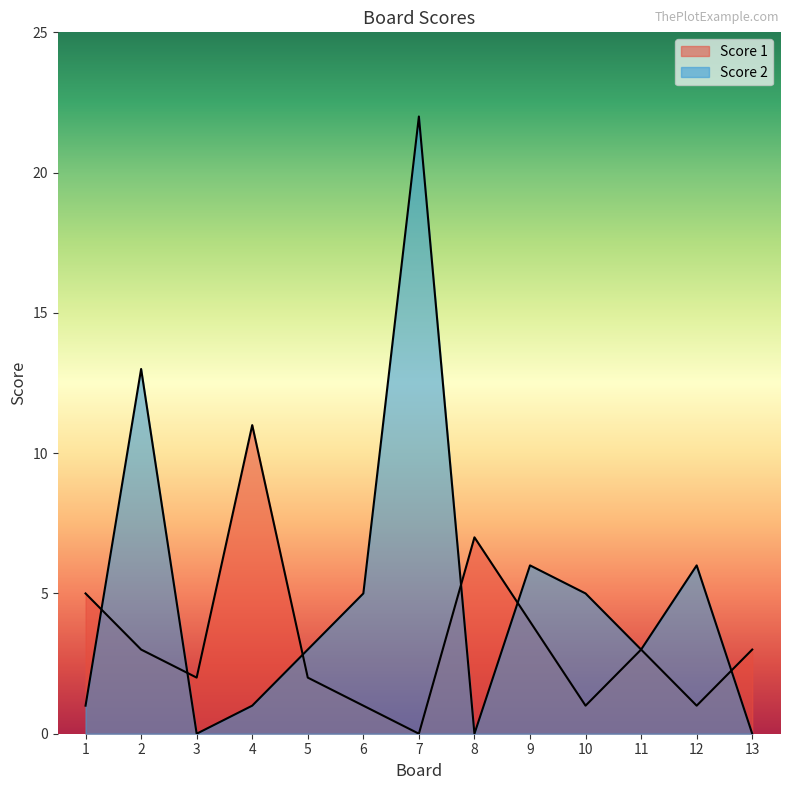

What is the difference between the second highest and minimum values in the Score 1 series?

7